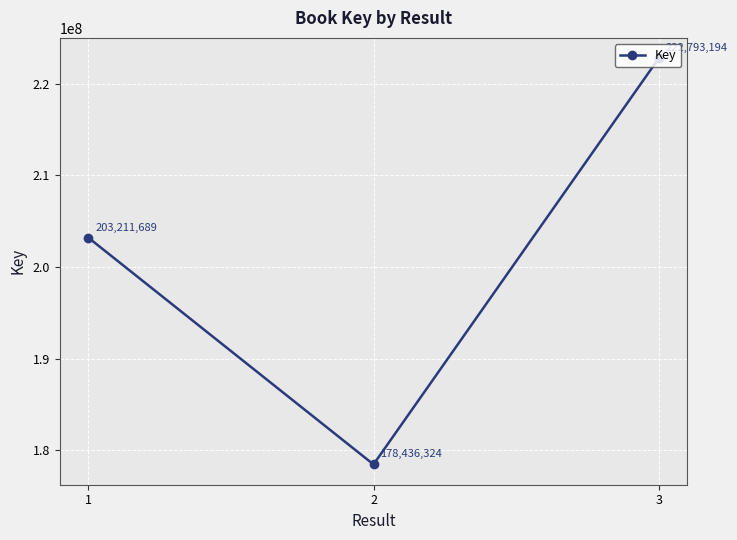

The value at 1 is 203211689. True or false?

True